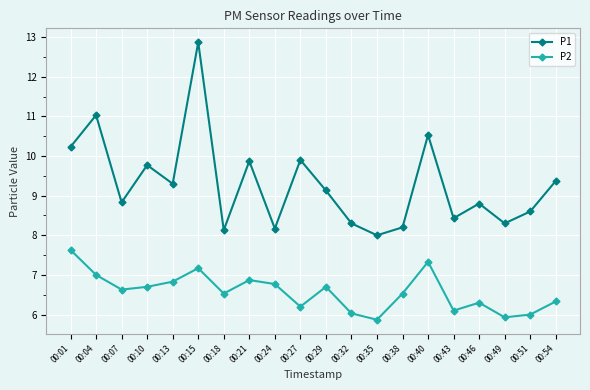

Reading right to left, extract all data points from this chart.

P1: 9.4	8.6	8.3	8.8	8.4	10.5	8.2	8.0	8.3	9.1	9.9	8.2	9.9	8.1	12.9	9.3	9.8	8.8	11.0	10.2
P2: 6.3	6.0	5.9	6.3	6.1	7.3	6.5	5.9	6.0	6.7	6.2	6.8	6.9	6.5	7.2	6.8	6.7	6.6	7.0	7.6